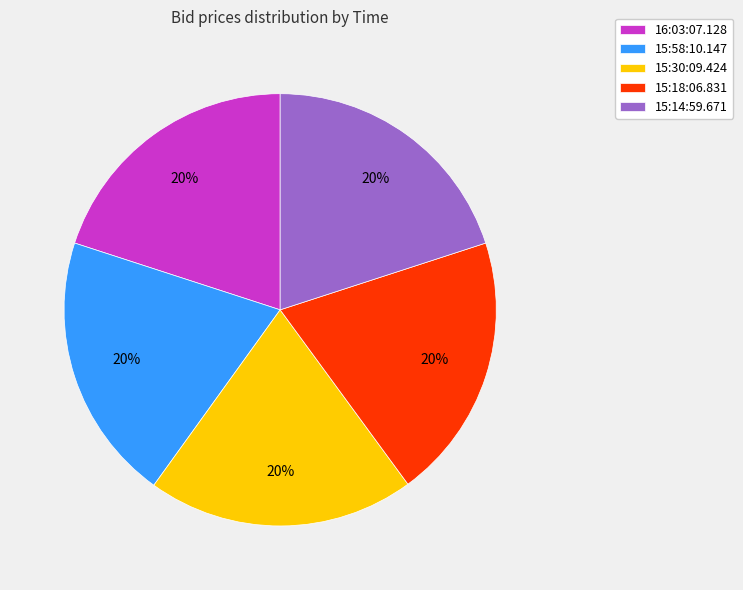

Is there a majority slice in this chart?

No